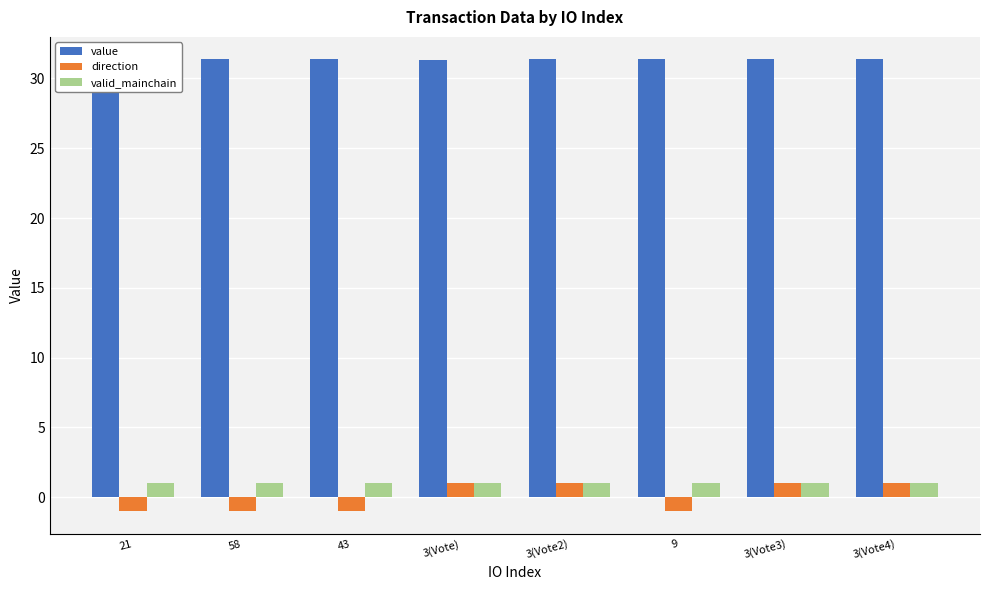

How many bars are there in each group?

3